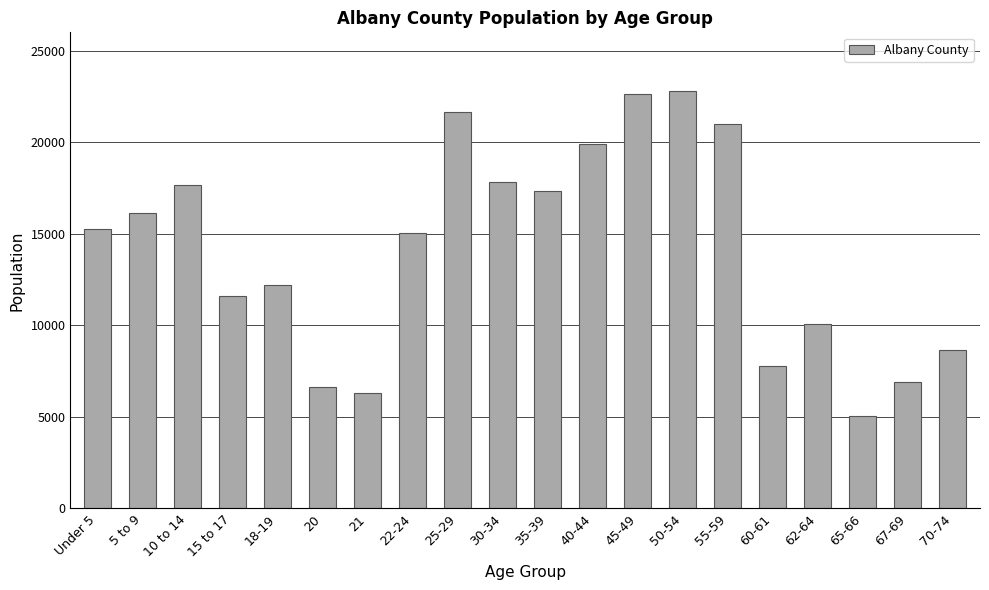

What is the ratio of the value at 10 to 14 to the value at Under 5?

1.2